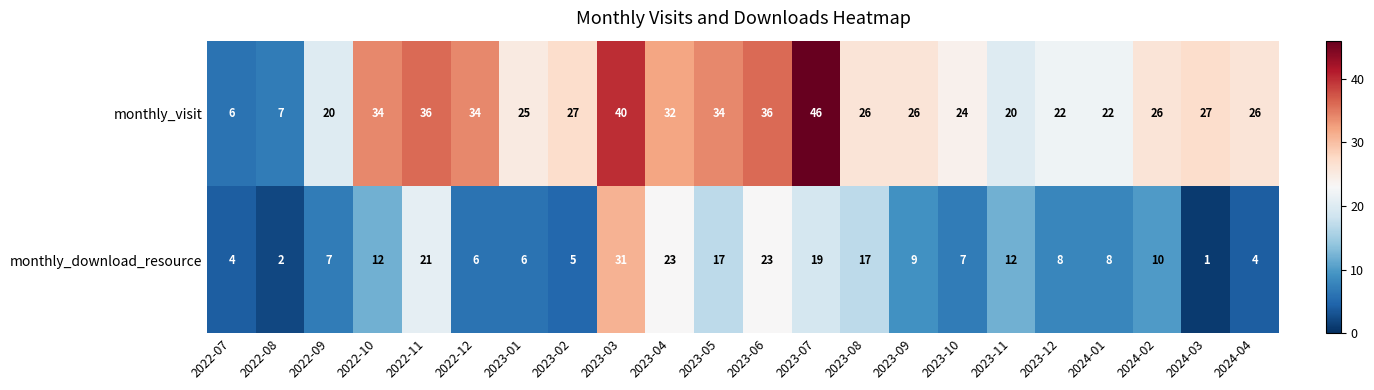

How many data points in monthly_visit are less than 26?

8